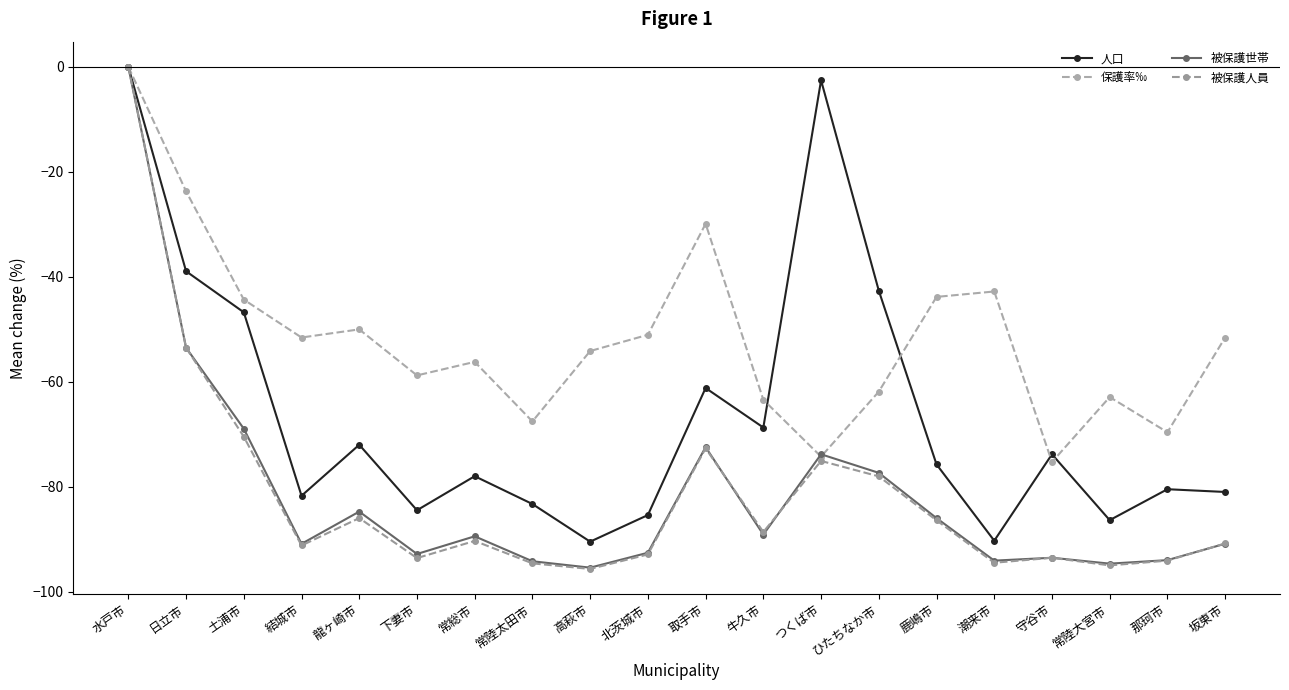

Which series has the largest total across all categories?

保護率‰